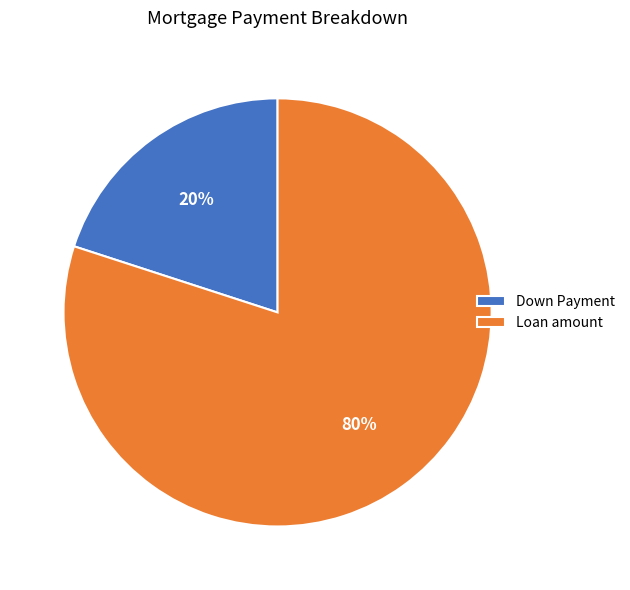

Combined, do Down Payment and Loan amount account for over 50%?

Yes